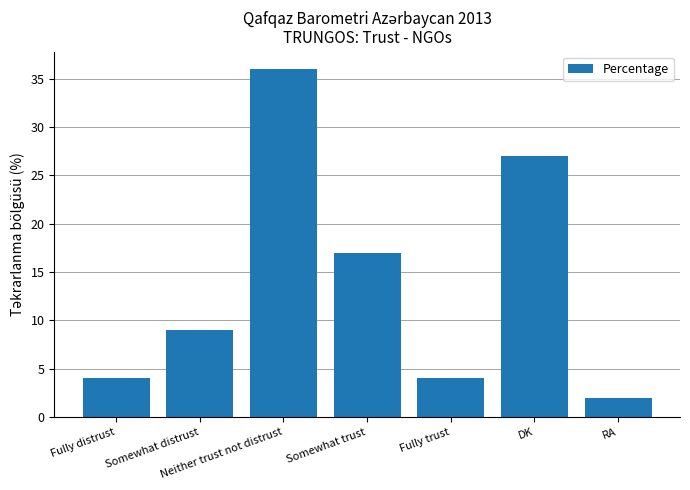

What is the change in value from Fully distrust to Neither trust not distrust?

+32